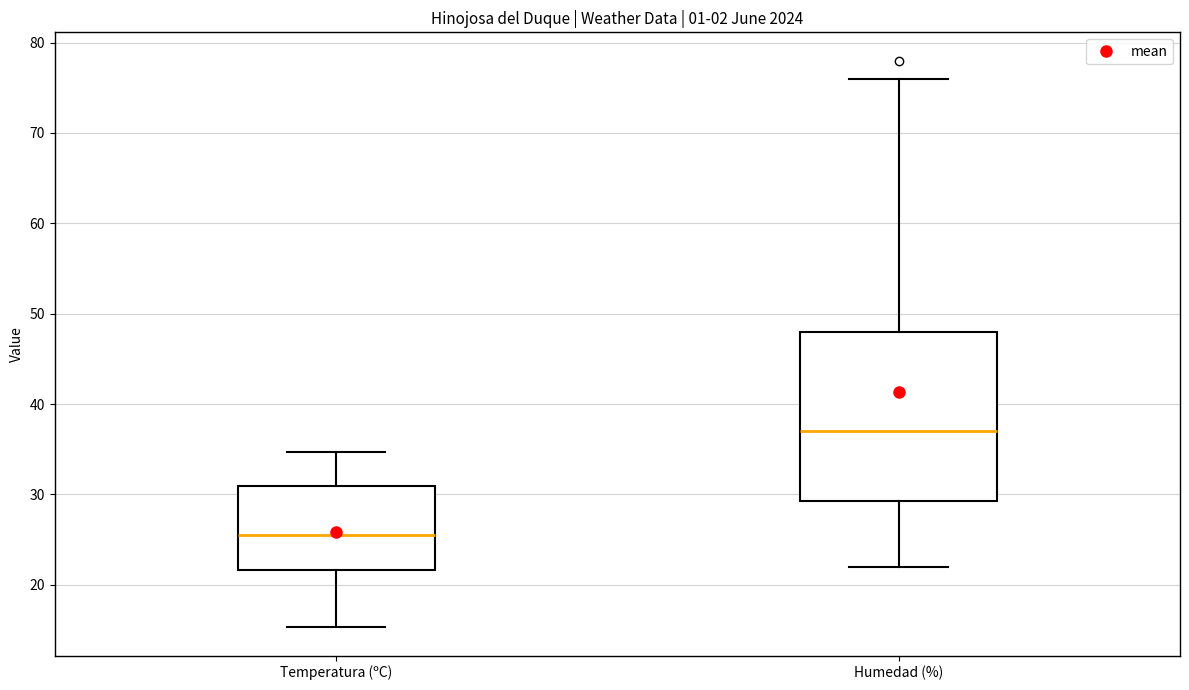

Which box's median line is the lowest?

Temperatura (ºC)